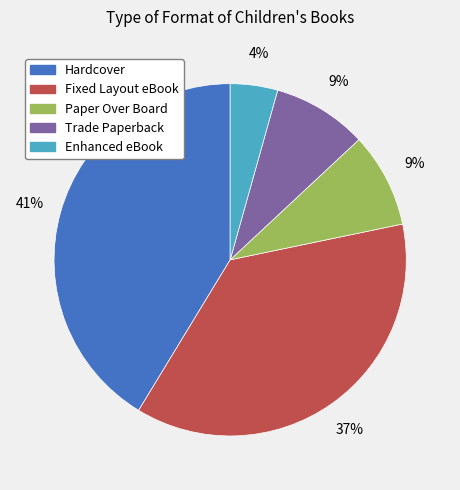

To the nearest percent, what portion does Hardcover represent?

41%